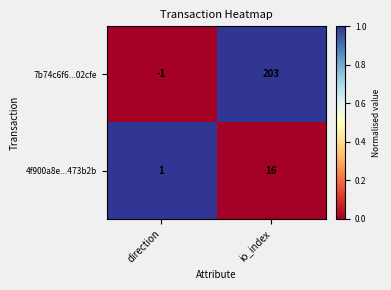

Reading left to right, list all the values displayed in this chart.

7b74c6f6...02cfe: direction=-1	io_index=203
4f900a8e...473b2b: direction=1	io_index=16